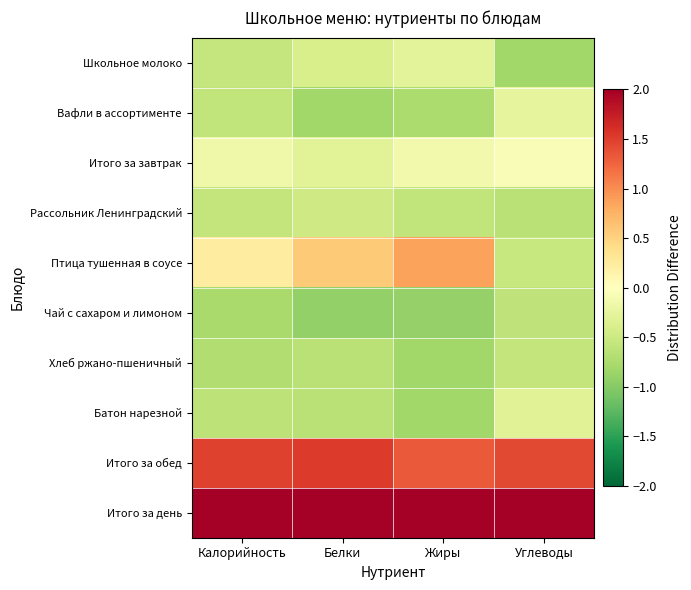

Rank the series at Белки from lowest to highest value.

Чай с сахаром и лимоном, Вафли в ассортименте, Хлеб ржано-пшеничный, Батон нарезной, Рассольник Ленинградский, Школьное молоко, Итого за завтрак, Птица тушенная в соусе, Итого за обед, Итого за день